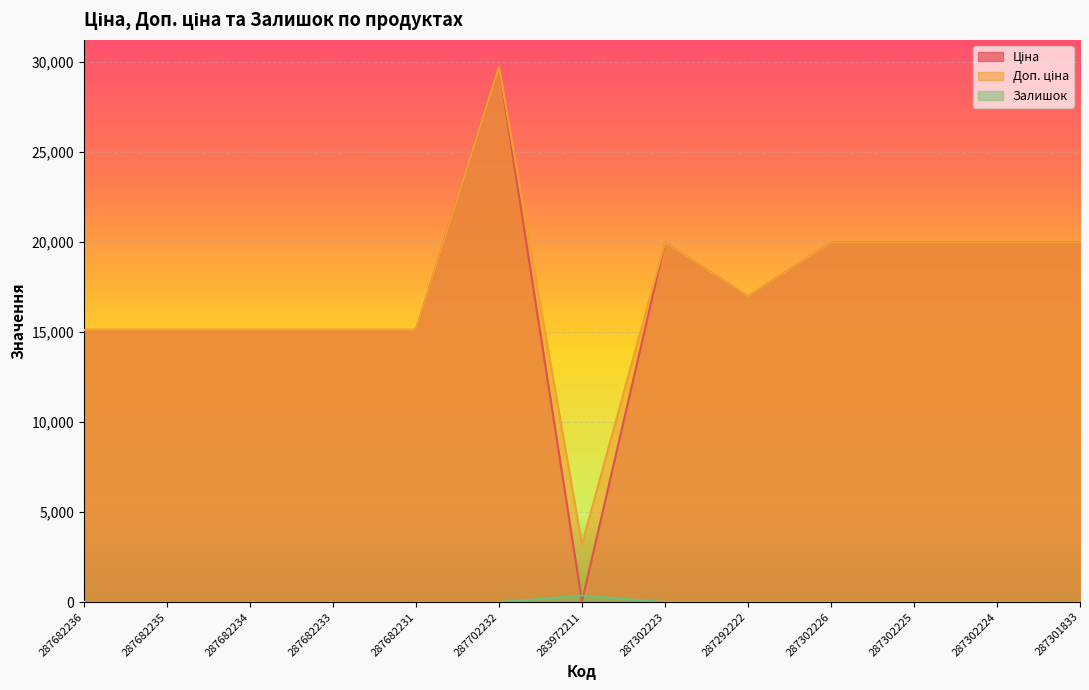

Is the value of Залишок at 287702232 greater than the value of Доп. ціна at 287301833?

No